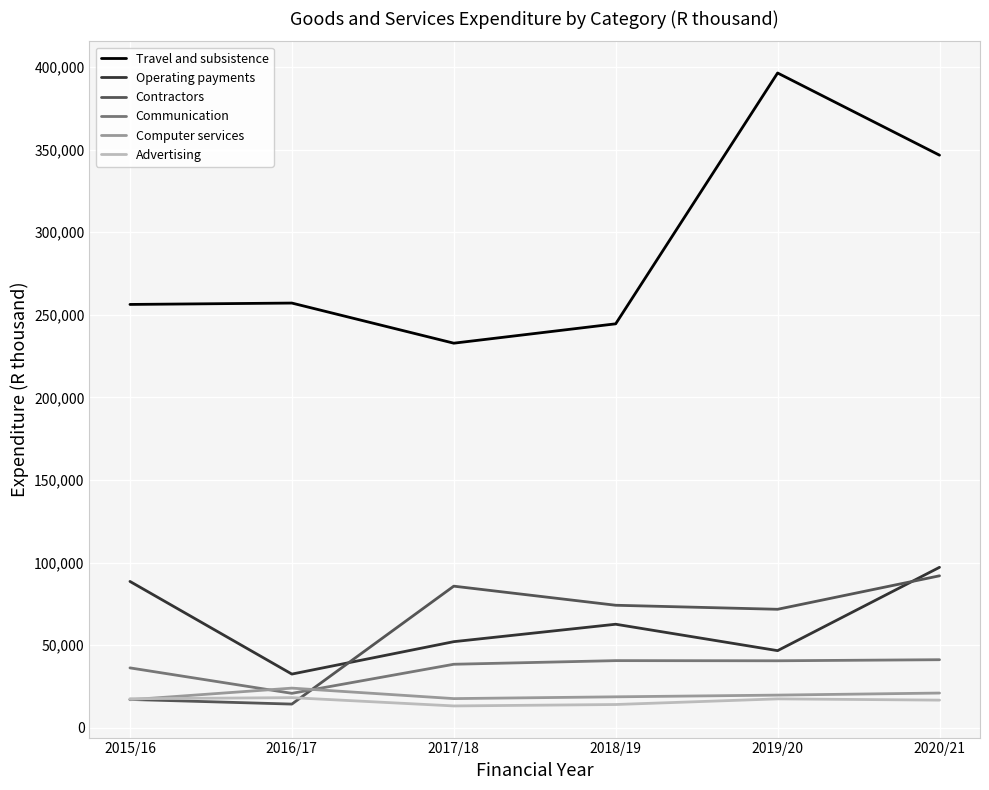

Which series has the largest total across all categories?

Travel and subsistence